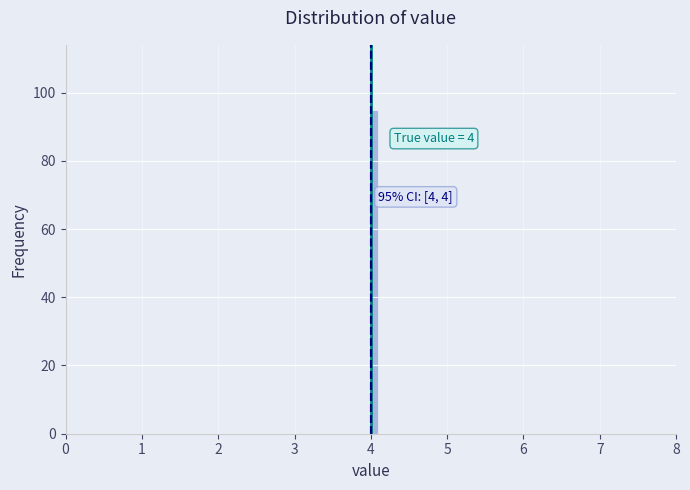

Read against the x-axis, roughly where is the centre of the tallest bar?

4.1